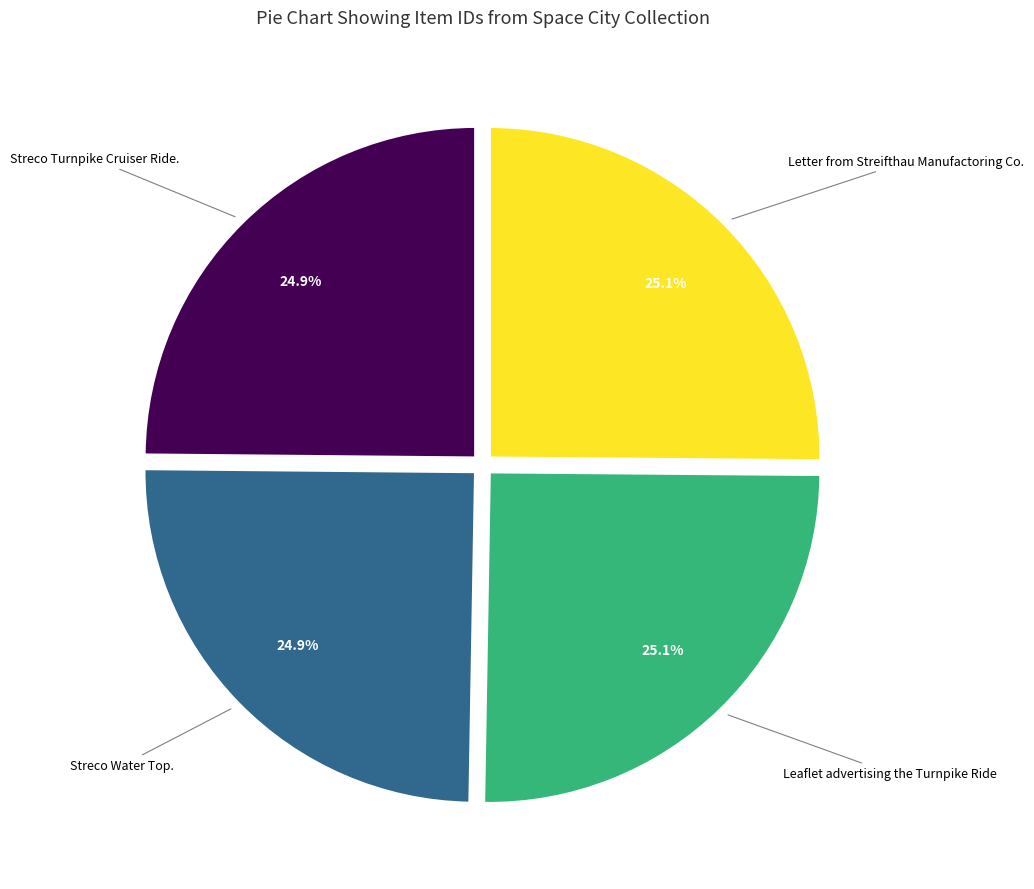

Count the number of slices in the pie.

4